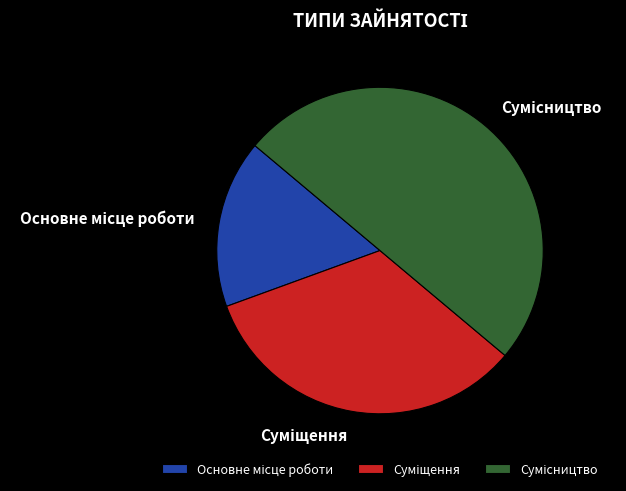

How many slices are in this pie chart?

3